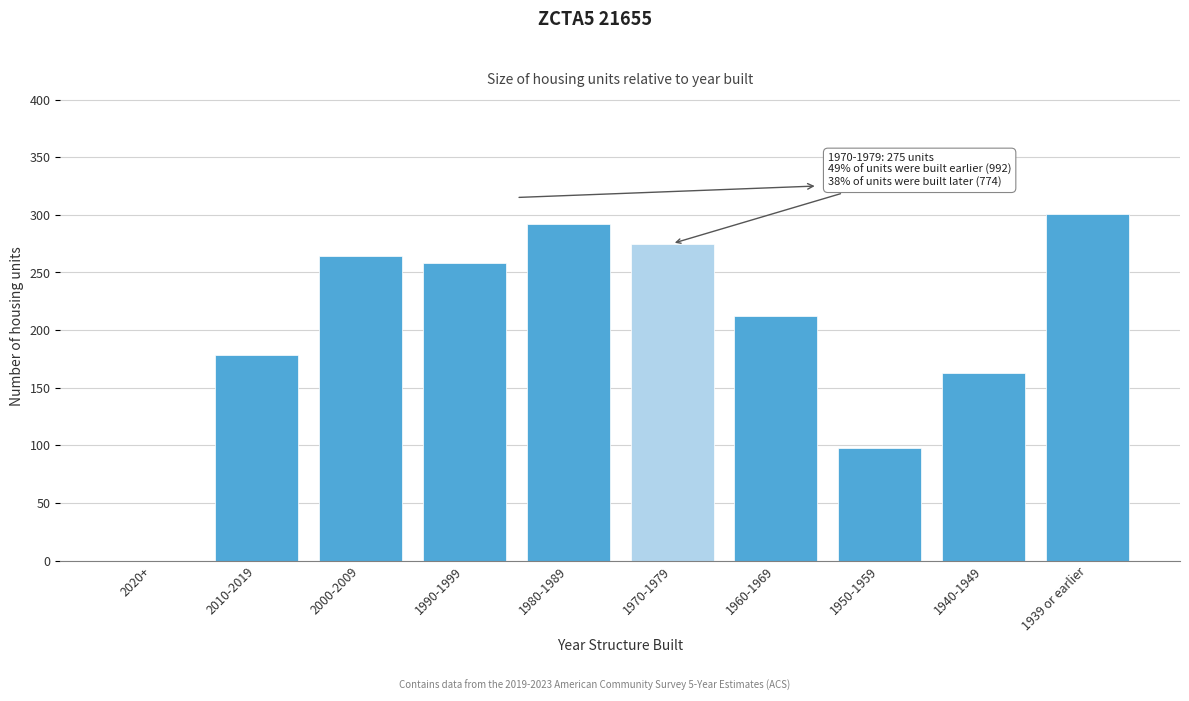

Reading left to right, transcribe all the data shown in this chart.

2020+=0	2010-2019=178	2000-2009=264	1990-1999=258	1980-1989=292	1970-1979=275	1960-1969=212	1950-1959=98	1940-1949=163	1939 or earlier=301